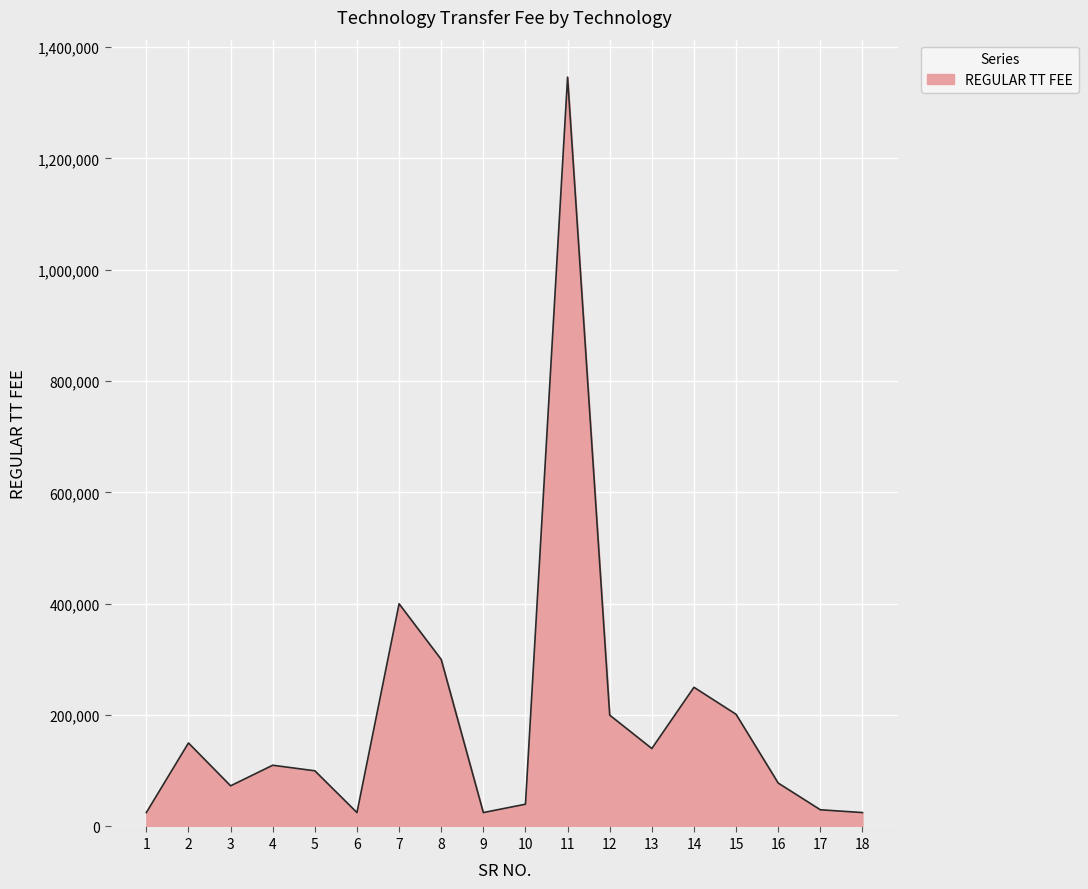

What is the sum of all values?

3518386